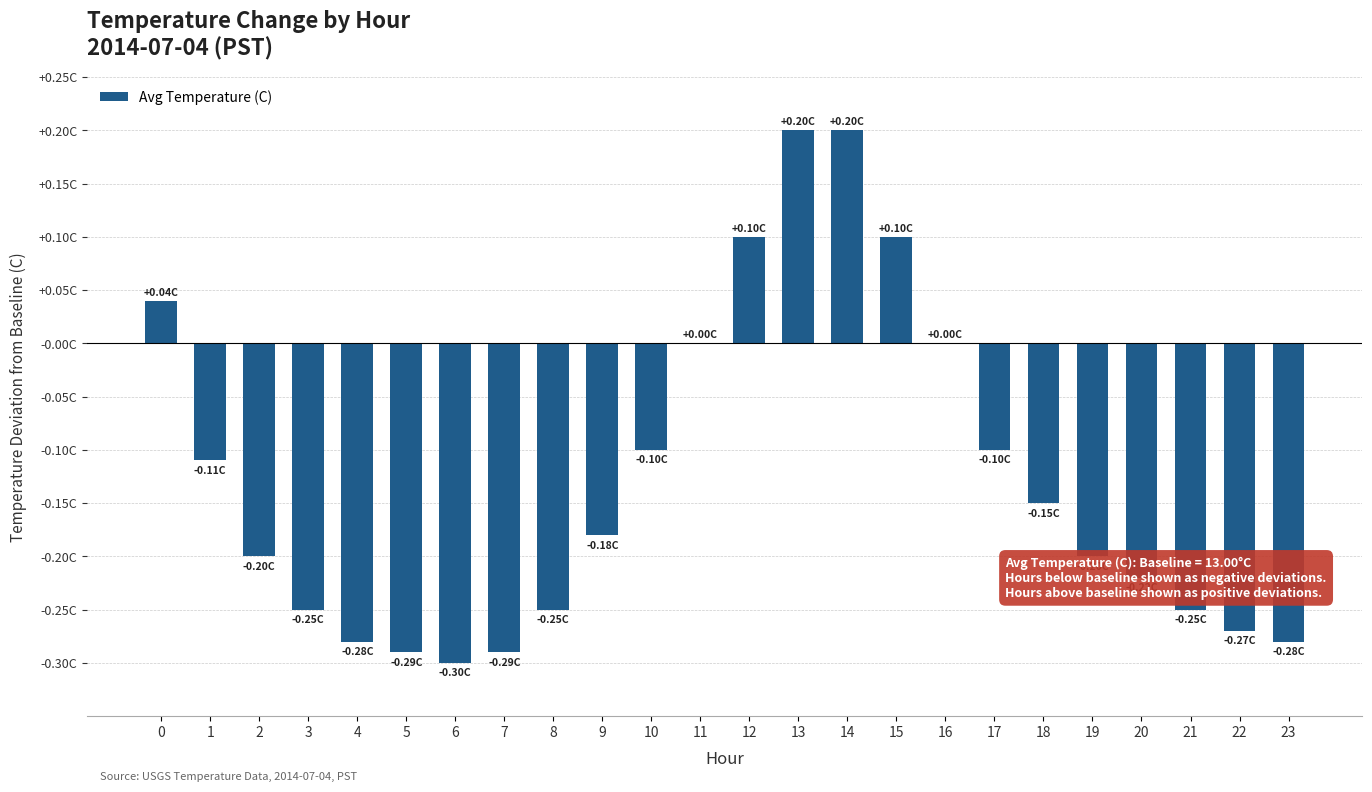

Reading left to right, extract all data points from this chart.

0.0	-0.1	-0.2	-0.2	-0.3	-0.3	-0.3	-0.3	-0.2	-0.2	-0.1	0.0	0.1	0.2	0.2	0.1	0.0	-0.1	-0.1	-0.2	-0.2	-0.2	-0.3	-0.3